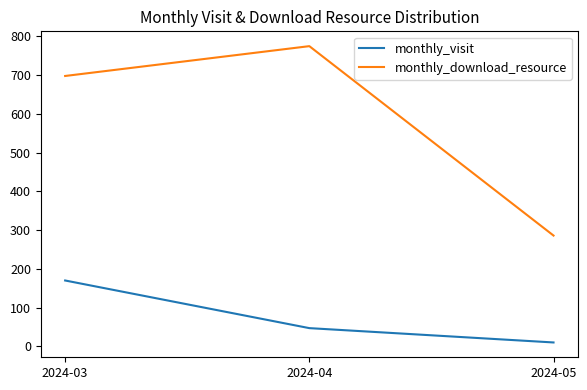

How many series are shown in this chart?

2